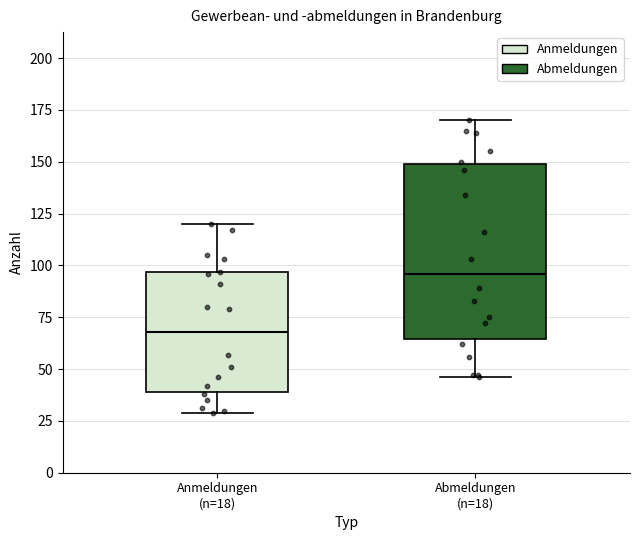

Where is the upper edge of the box for Abmeldungen (n=18) on the y-axis? The values are not printed on the chart, so give them approximately, as read against the axis.

150